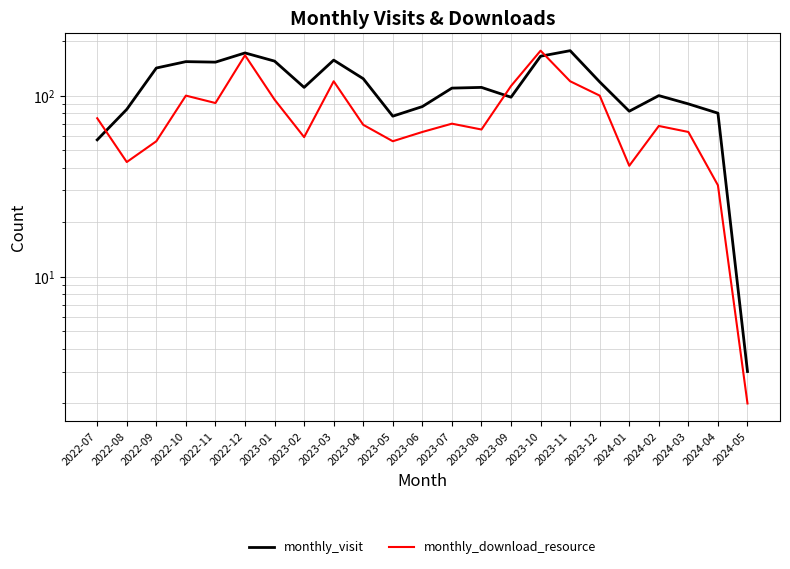

The monthly_visit series shows 100 at 2024-02. True or false?

True